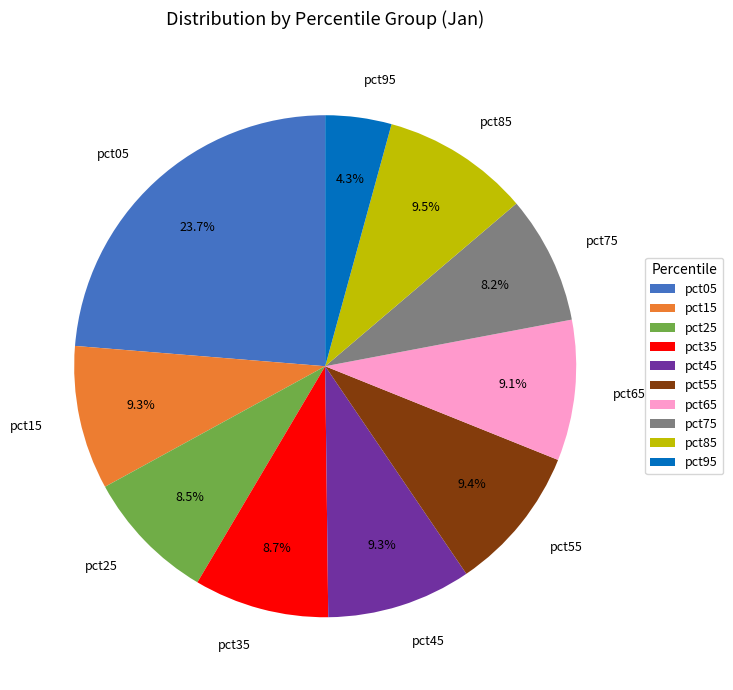

What percentage do pct15 and pct75 together represent?

17.5%